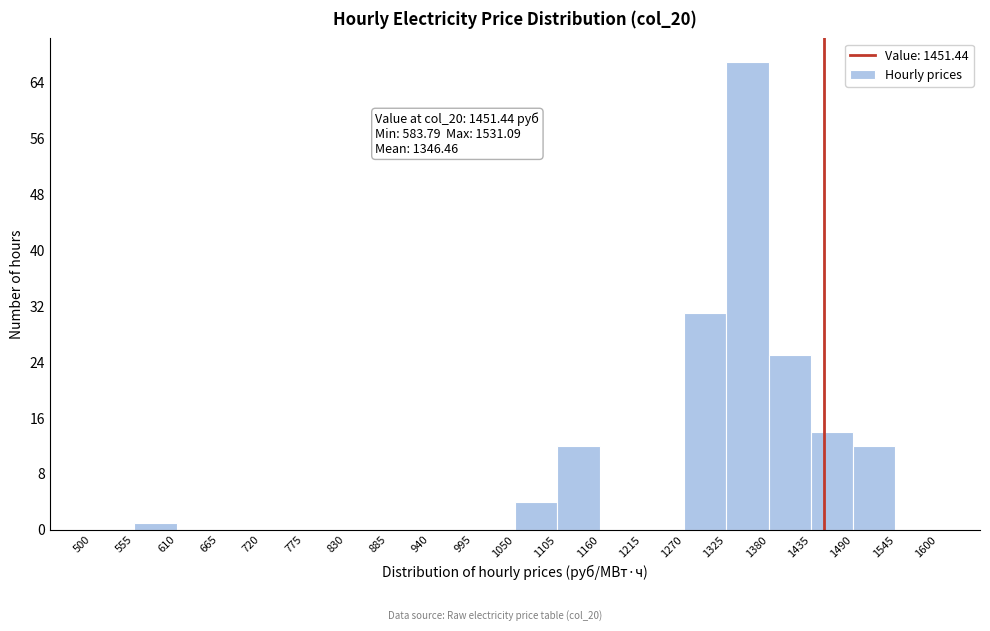

Over which range of the x-axis is the bar tallest?

1325 to 1380